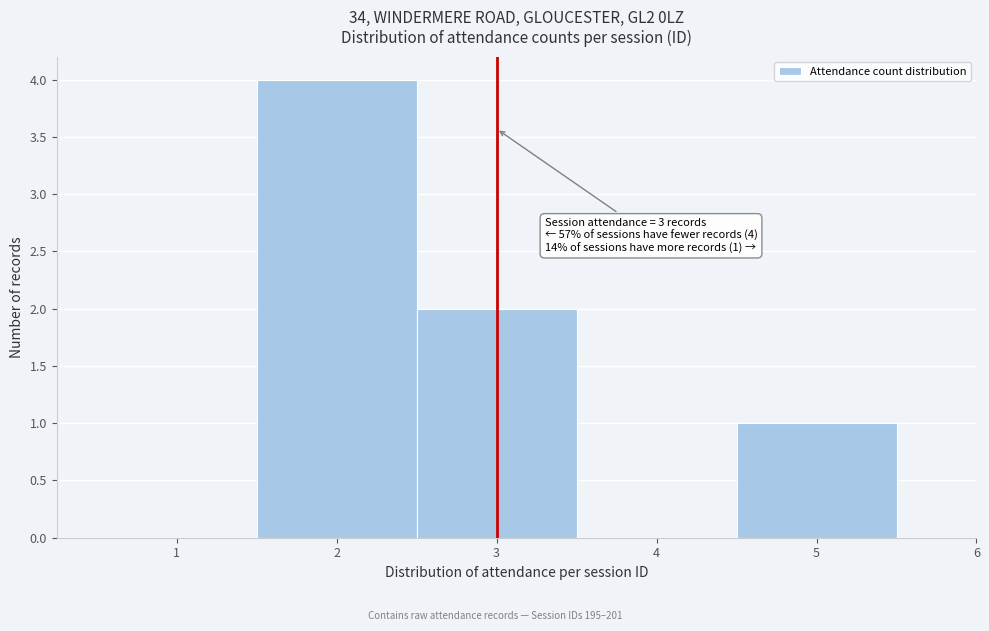

Over which range of the x-axis is the bar tallest?

1.5 to 2.5